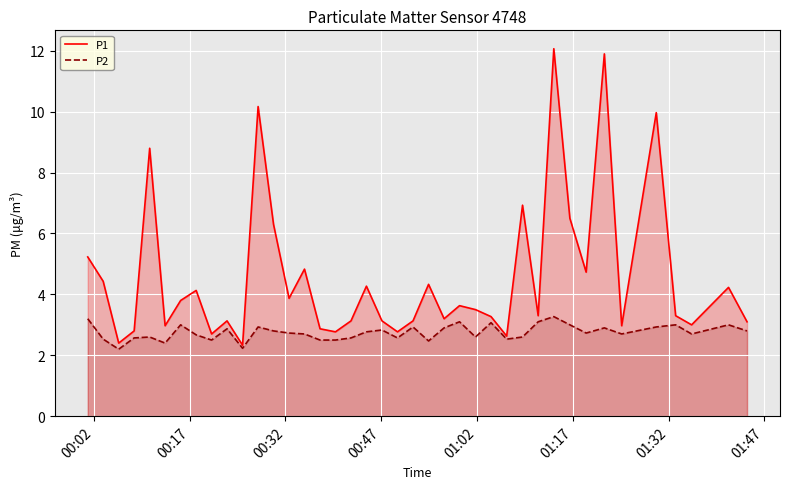

Rank the series by their maximum value, from lowest to highest.

P2, P1